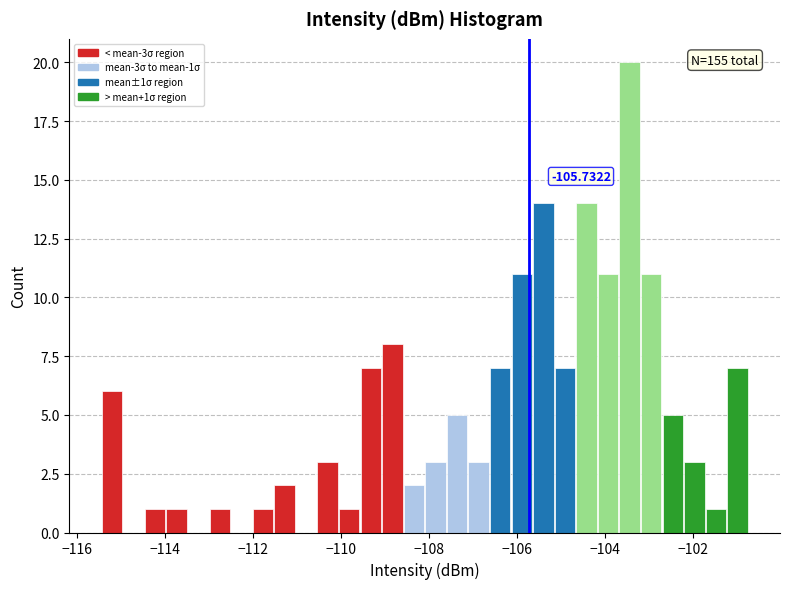

Read against the x-axis, roughly where is the centre of the tallest bar?

-103.4